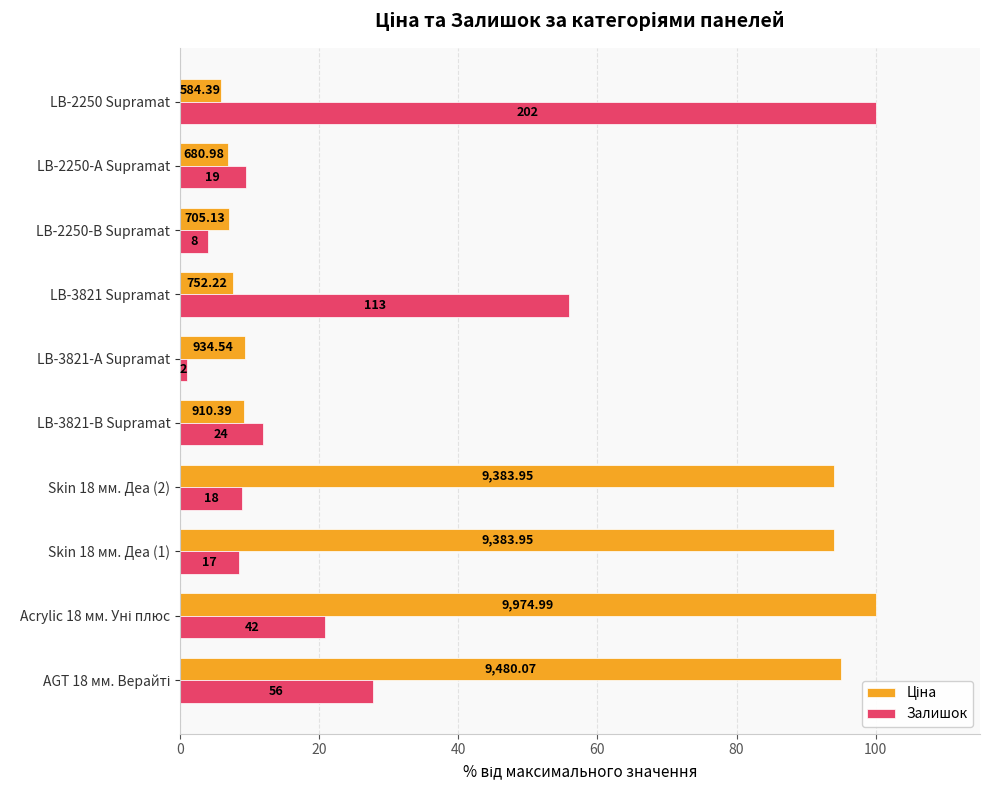

Does the chart contain stacked bars?

No